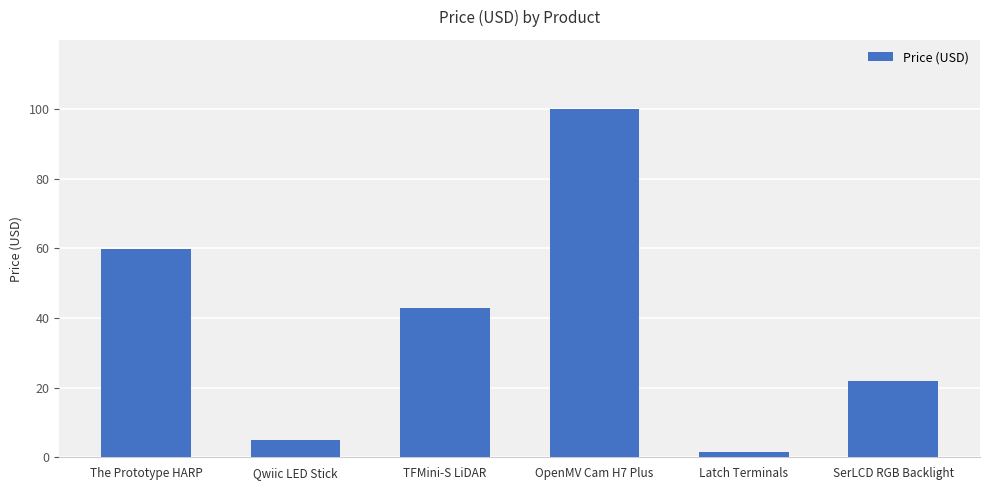

What is the smallest value displayed?

1.6